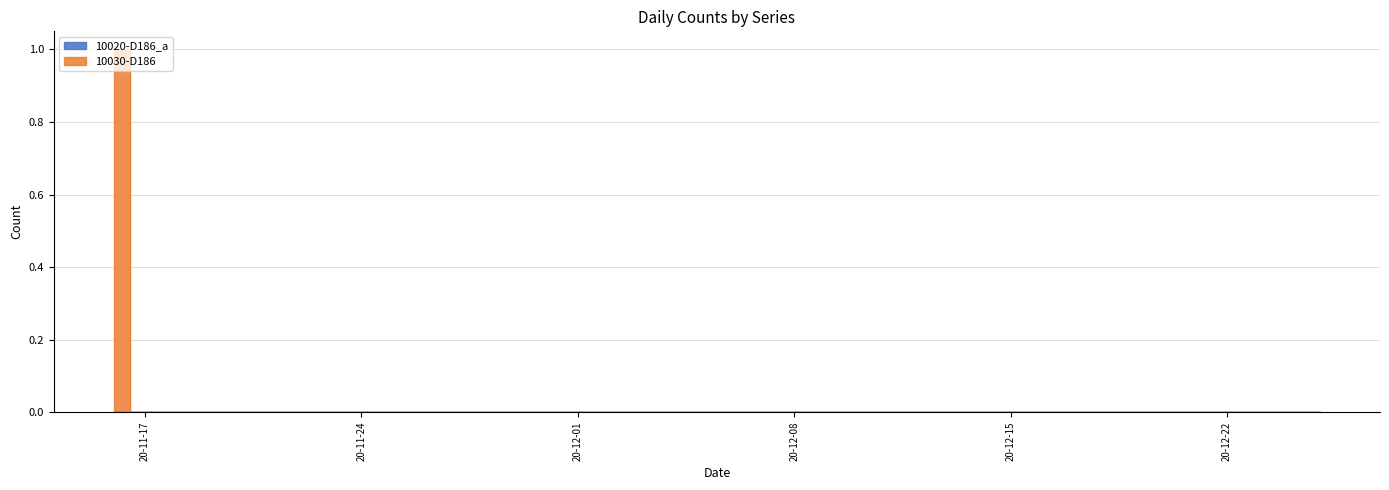

How many values are above zero?

1